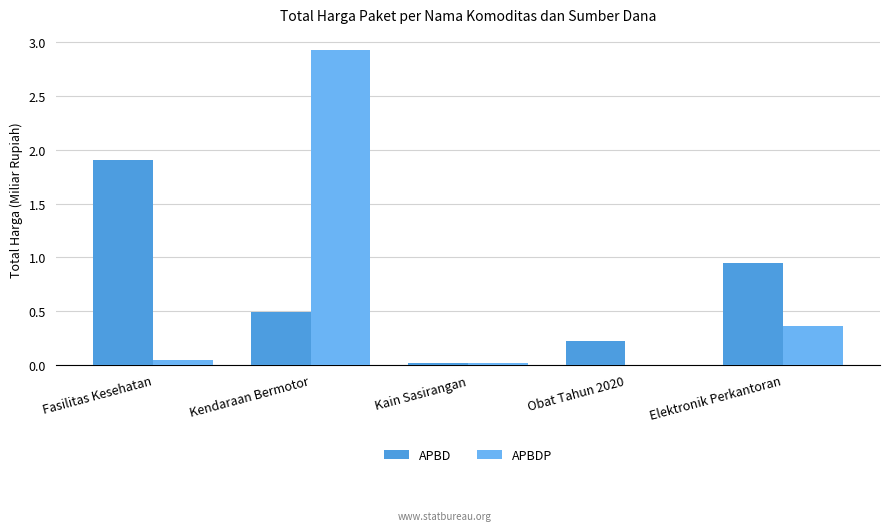

At which label does APBDP reach its peak?

Kendaraan Bermotor